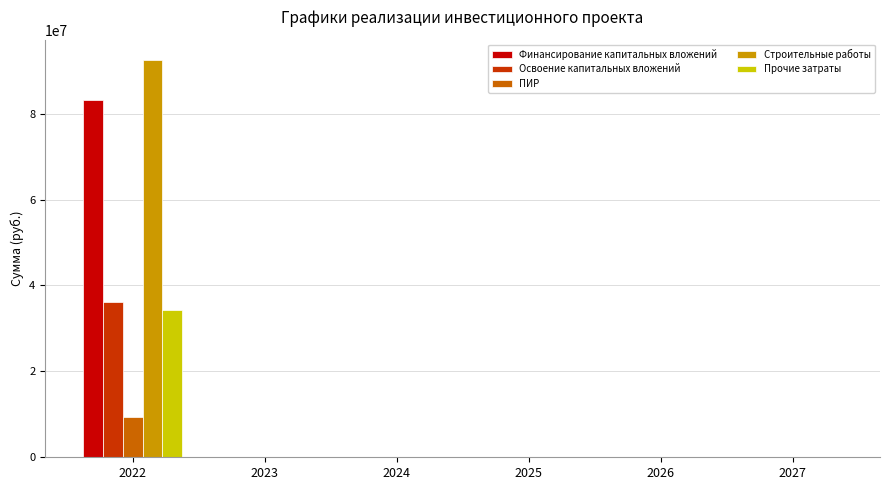

Is it true that Прочие затраты equals 0 at 2023?

True